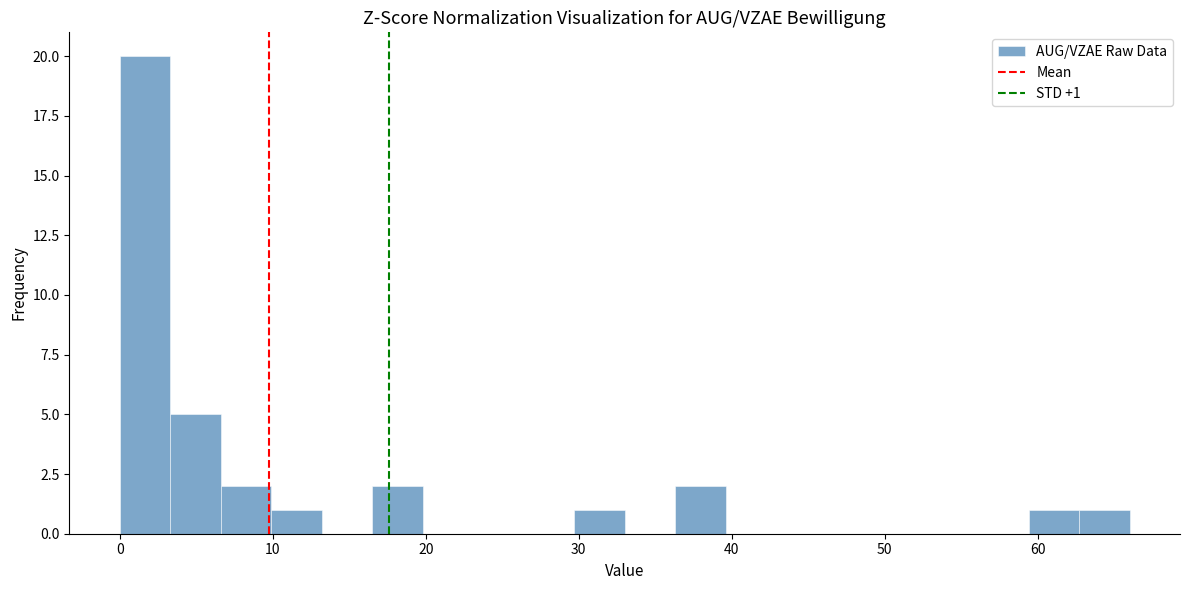

Around what value on the x-axis is the tallest bar? Give the approximate position of its centre, as read against the axis.

2